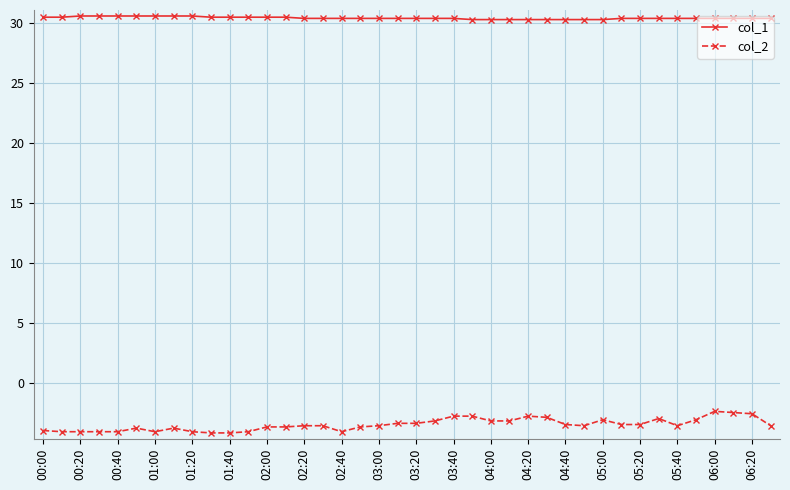

What are all the series names shown in the legend?

col_1, col_2